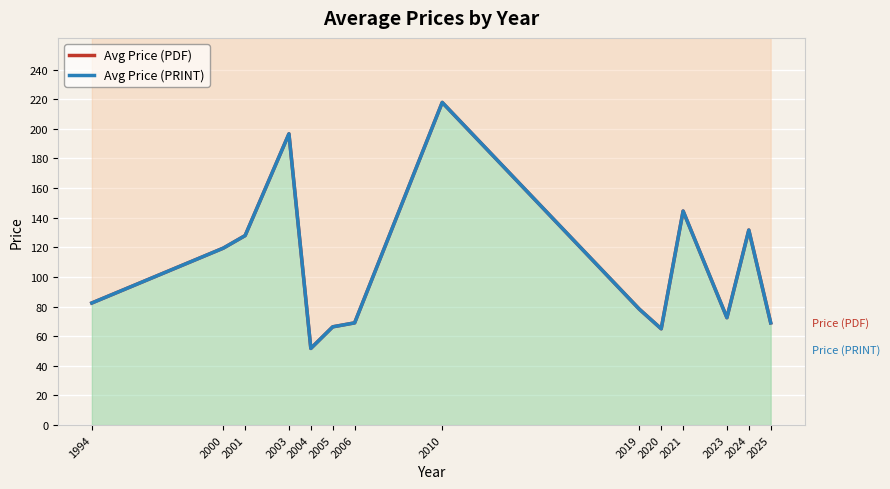

At which category does Avg Price (PRINT) reach its first local valley?

2004